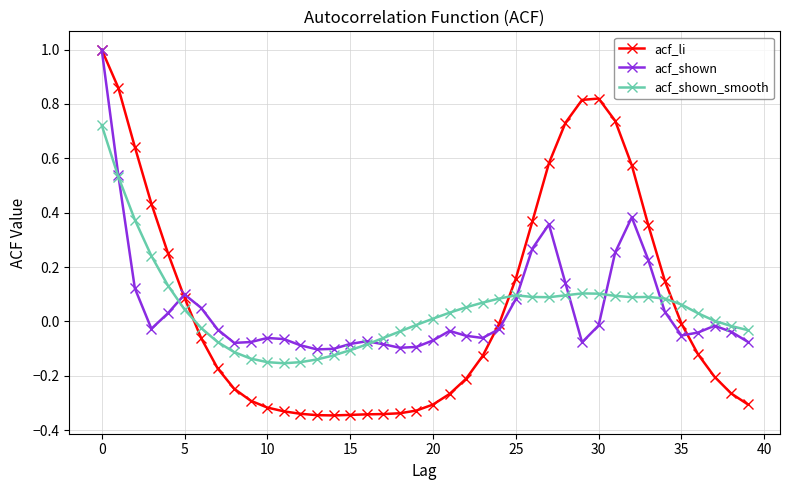

True or false: acf_shown_smooth has more than 1 interior local peaks.

True